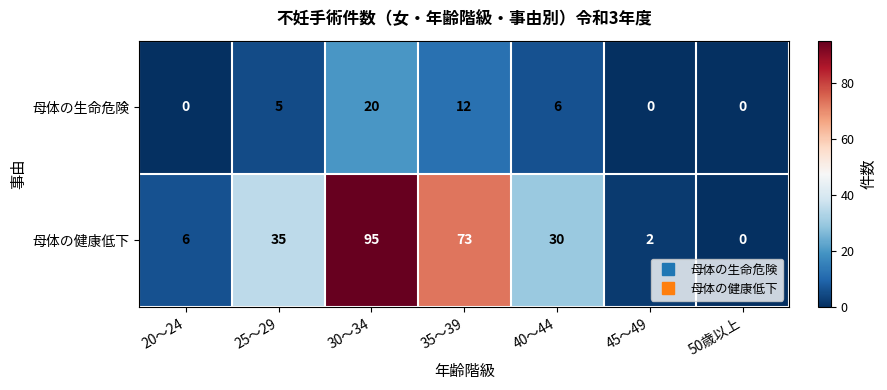

Is it true that 母体の生命危険 equals 0 at 45～49?

True